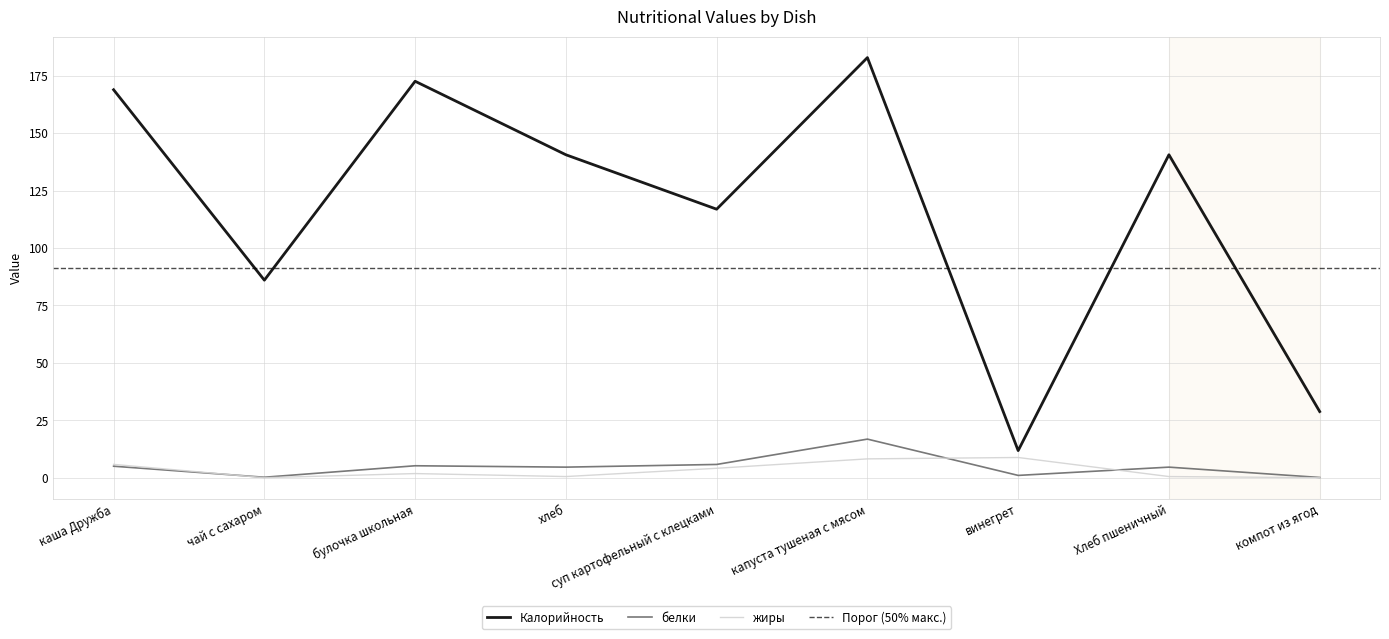

What value does the жиры series have at хлеб?

0.5